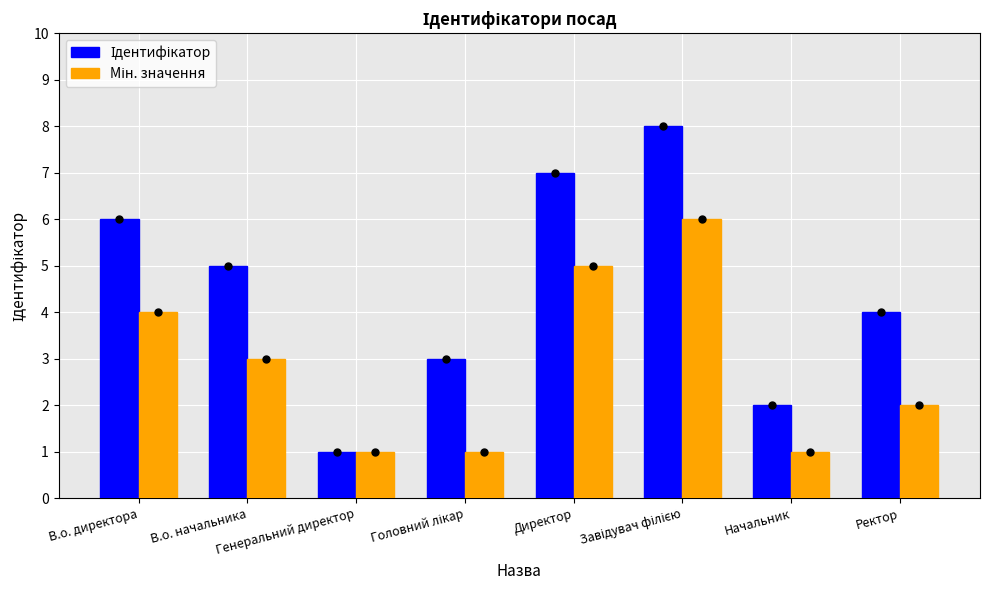

What is the greatest value displayed?

8